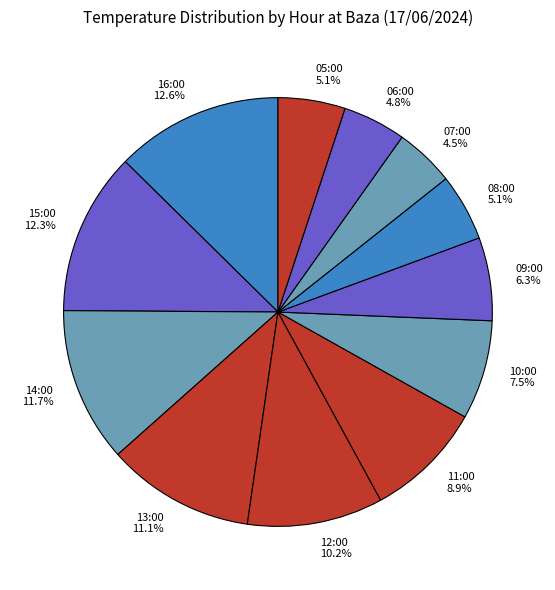

What is the total percentage of 08:00 5.1% and 11:00 8.9%?

14.0%